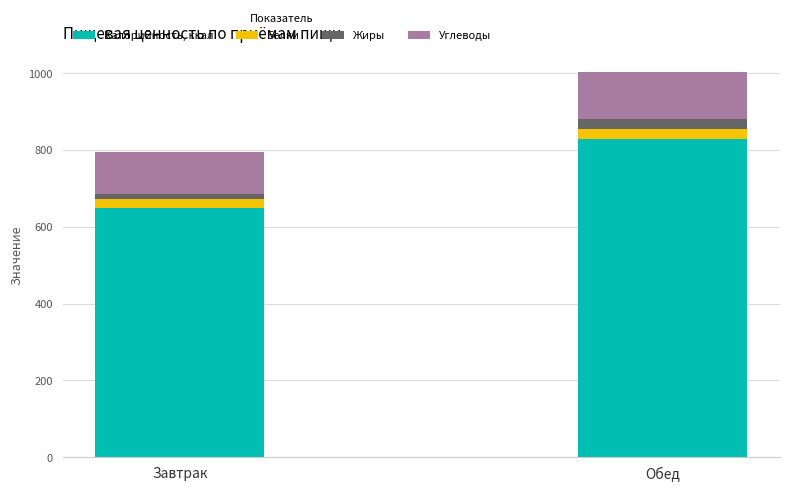

What is the sum of all Калорийность, ккал values?

1478.9